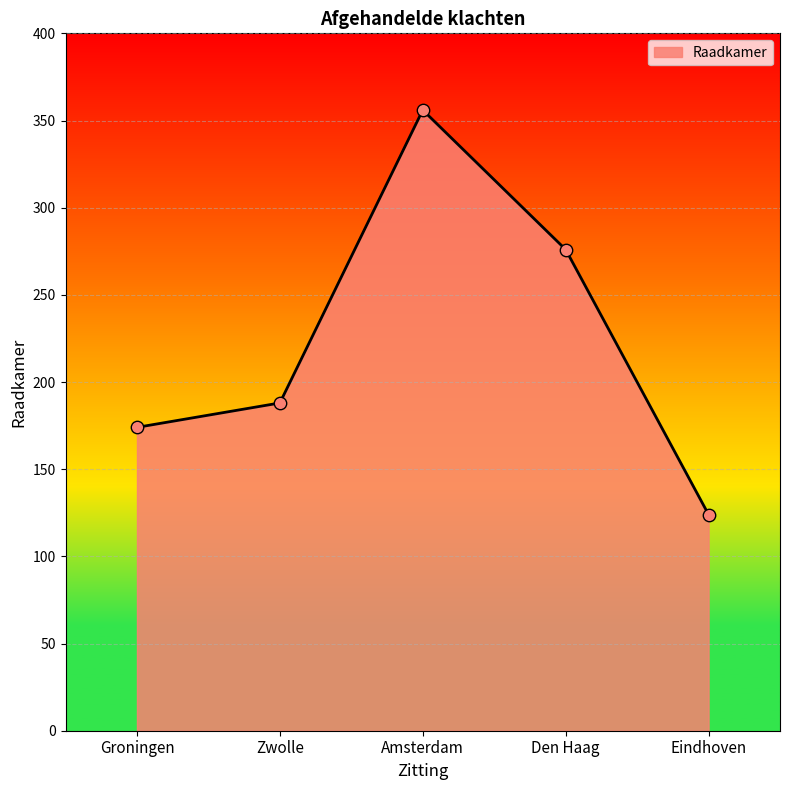

Between Zwolle and Amsterdam, which is larger?

Amsterdam